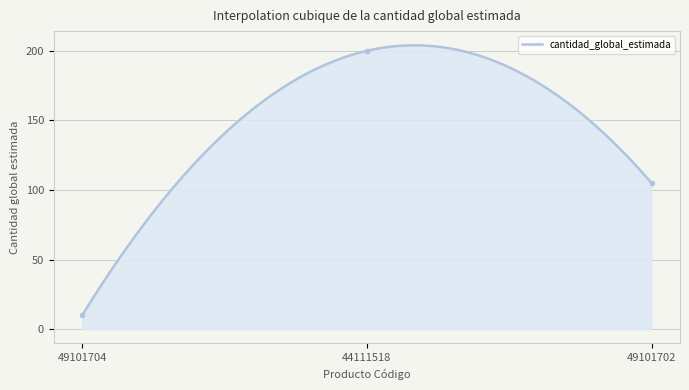

What is the difference between the values at 49101704 and 44111518?

190